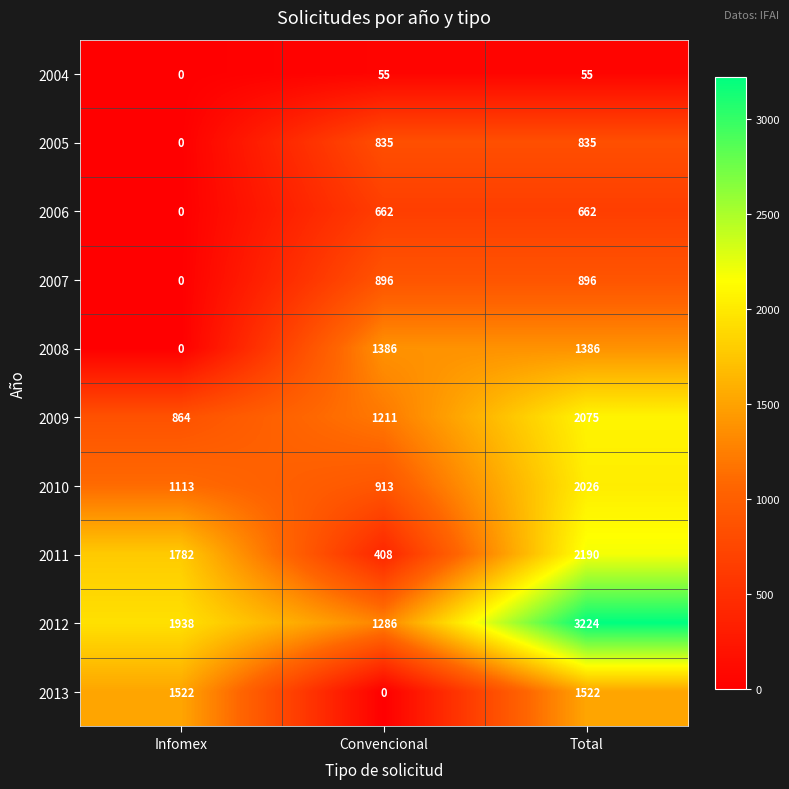

Where is 2011 nearest to the value 1299?

Infomex